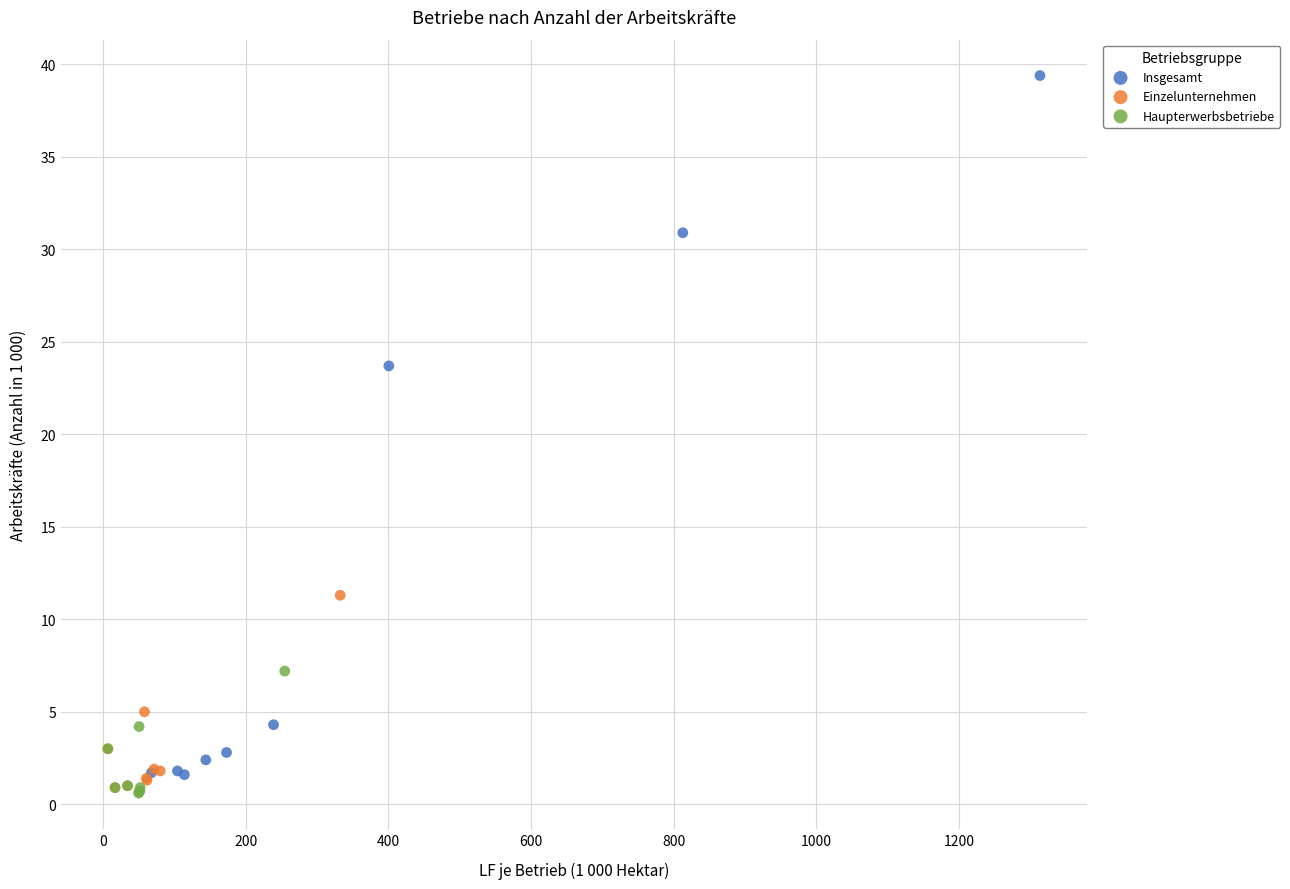

Which series has the largest Y range (max minus min)?

Insgesamt